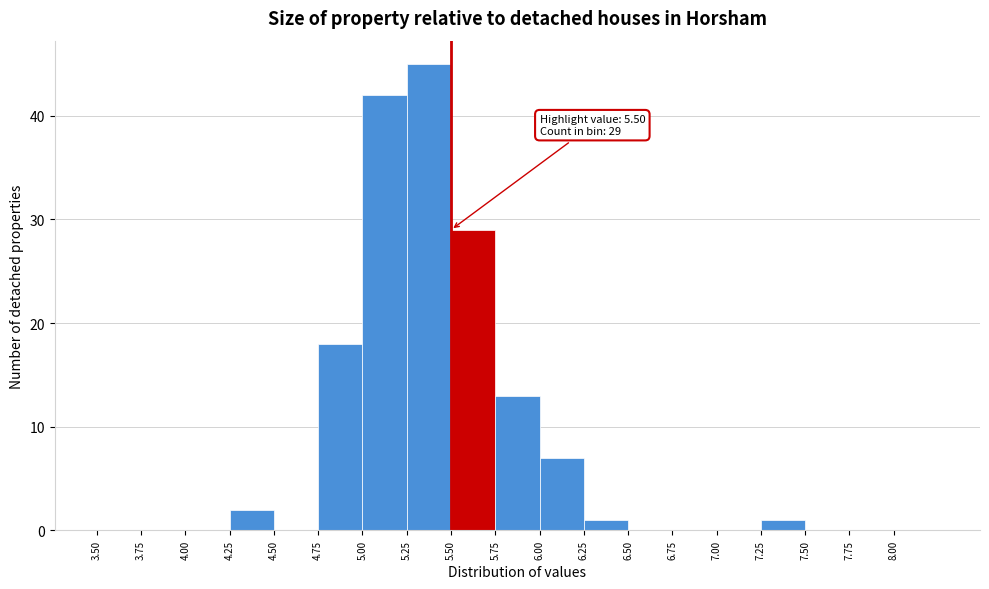

Over which range of the x-axis is the bar tallest?

5.25 to 5.50